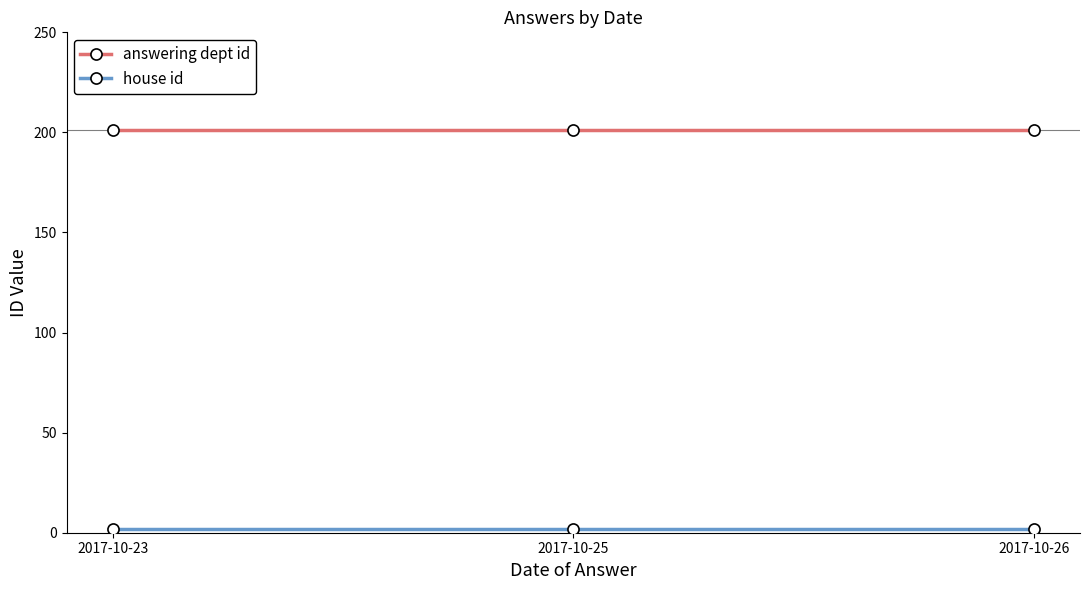

The value of answering dept id at 2017-10-23 is 201. True or false?

True